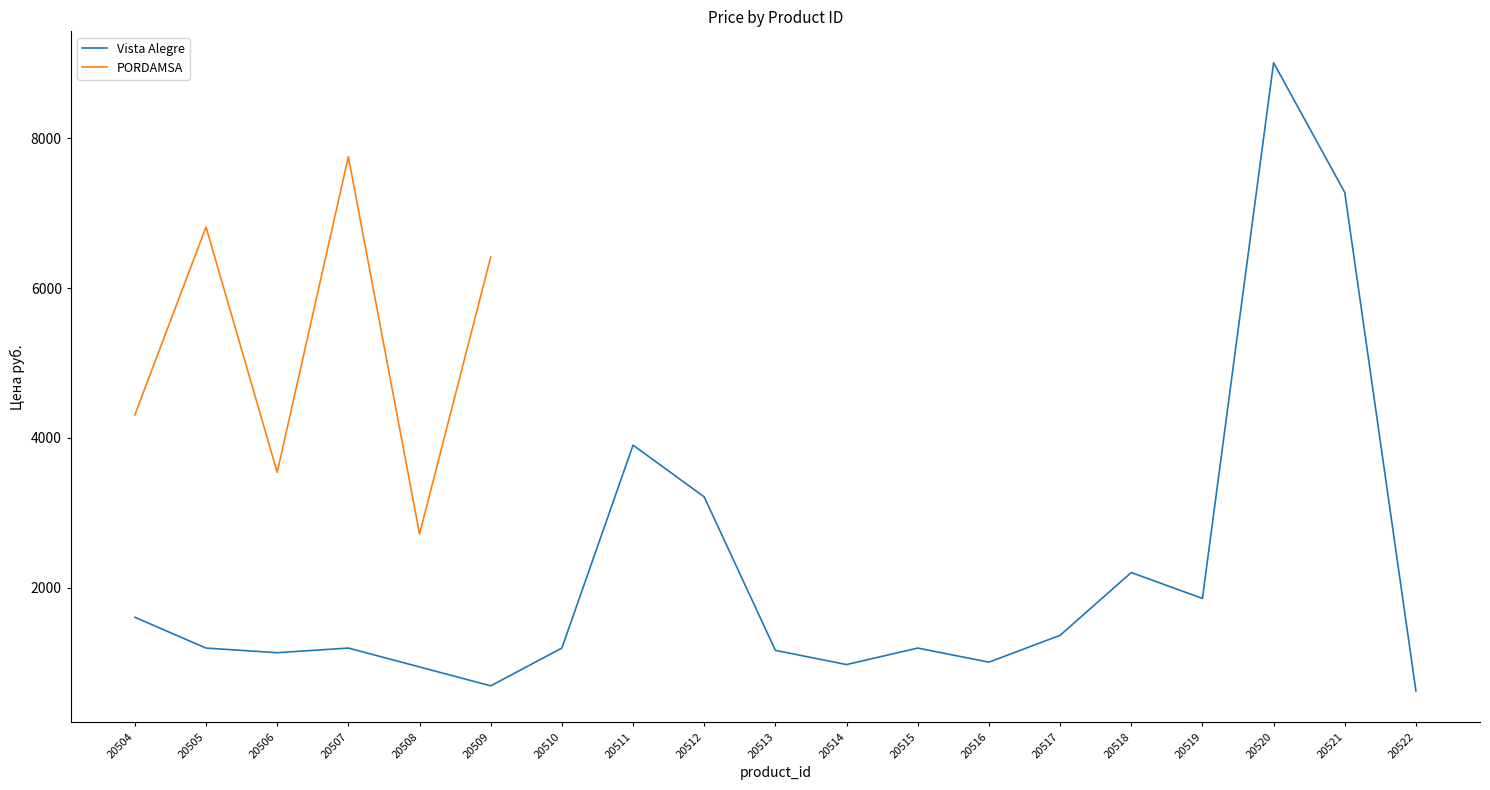

How many interior local peaks (higher than both neighbors) does the data have?

5